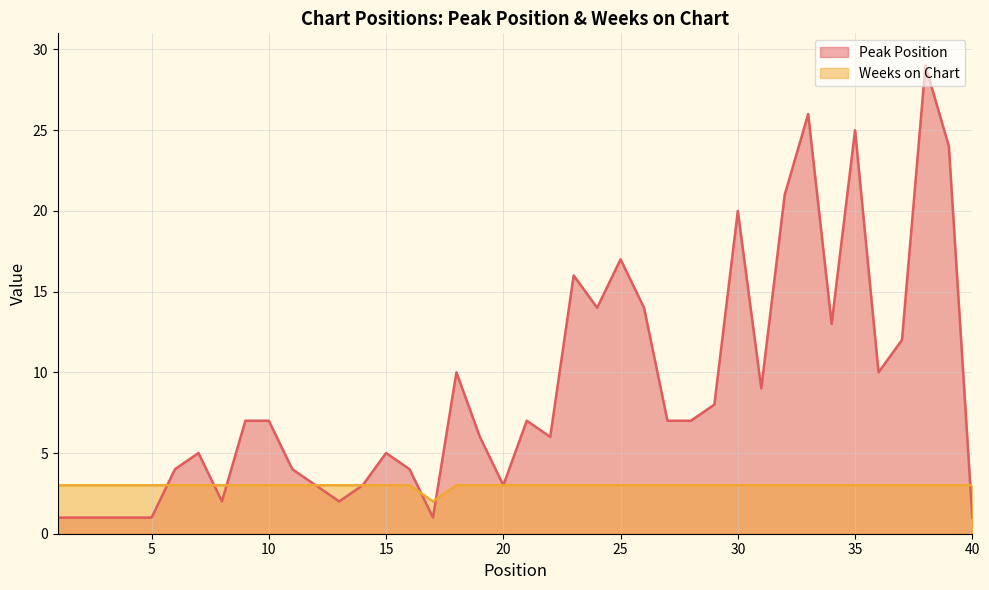

What is the spread (max minus min) of values at 2?

2